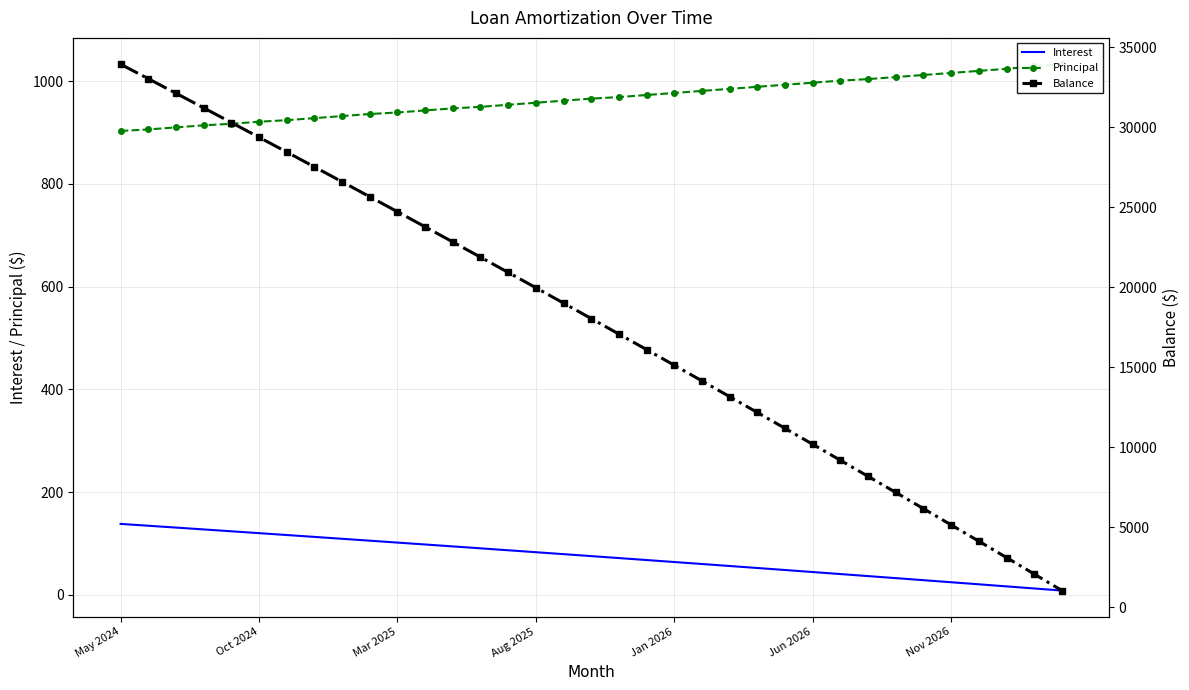

Is it true that Balance equals 6938.8 at 31?

False